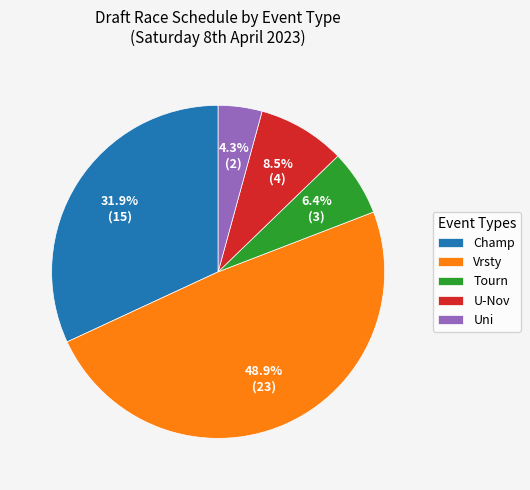

What is the largest slice in the pie chart?

Vrsty